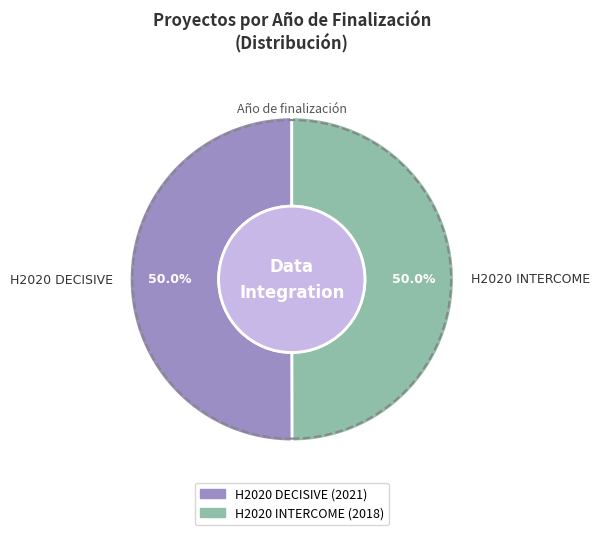

Count the number of slices in the pie.

2